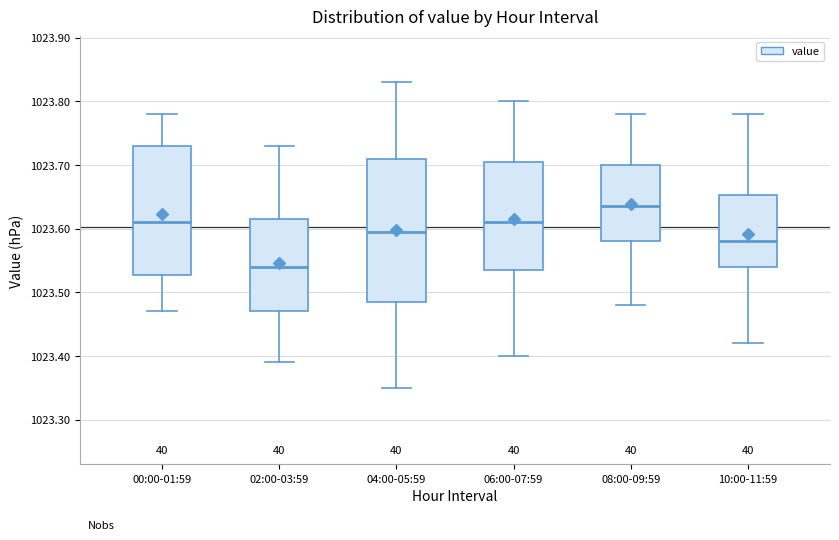

Reading left to right, transcribe this box plot: for each box, give where its median line is, the range the box spans, and where its two whiskers end, as read against the y-axis. The values are not printed on the chart, so give them approximately, as read against the axis.

00:00-01:59: median 1023.61, box 1023.53 to 1023.73, whiskers 1023.47 to 1023.78
02:00-03:59: median 1023.54, box 1023.47 to 1023.62, whiskers 1023.39 to 1023.73
04:00-05:59: median 1023.60, box 1023.49 to 1023.71, whiskers 1023.35 to 1023.83
06:00-07:59: median 1023.61, box 1023.54 to 1023.71, whiskers 1023.40 to 1023.80
08:00-09:59: median 1023.64, box 1023.58 to 1023.70, whiskers 1023.48 to 1023.78
10:00-11:59: median 1023.58, box 1023.54 to 1023.65, whiskers 1023.42 to 1023.78